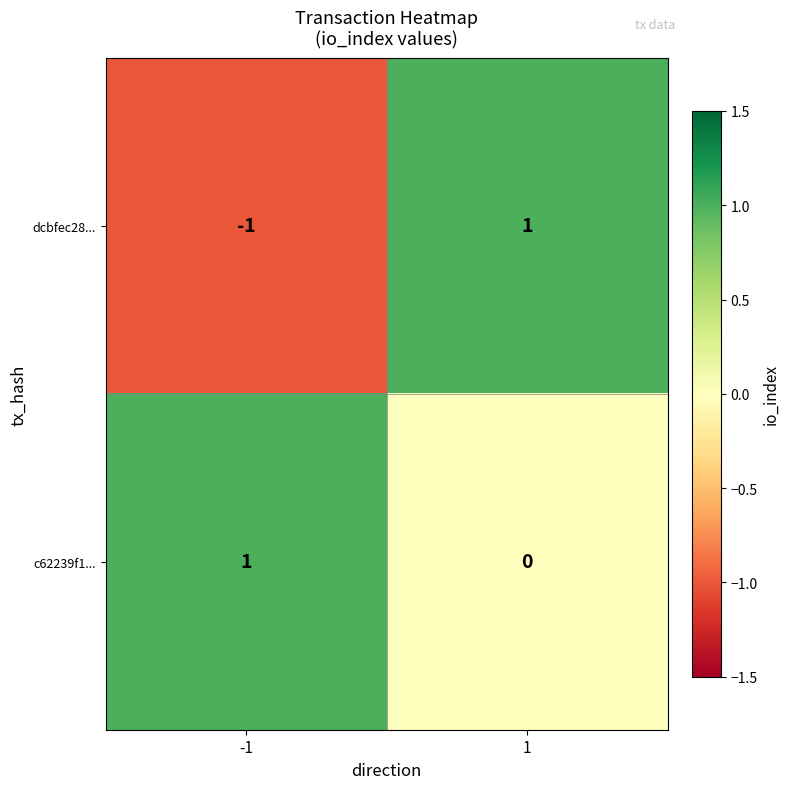

List the series in order of their overall mean, highest first.

c62239f1..., dcbfec28...